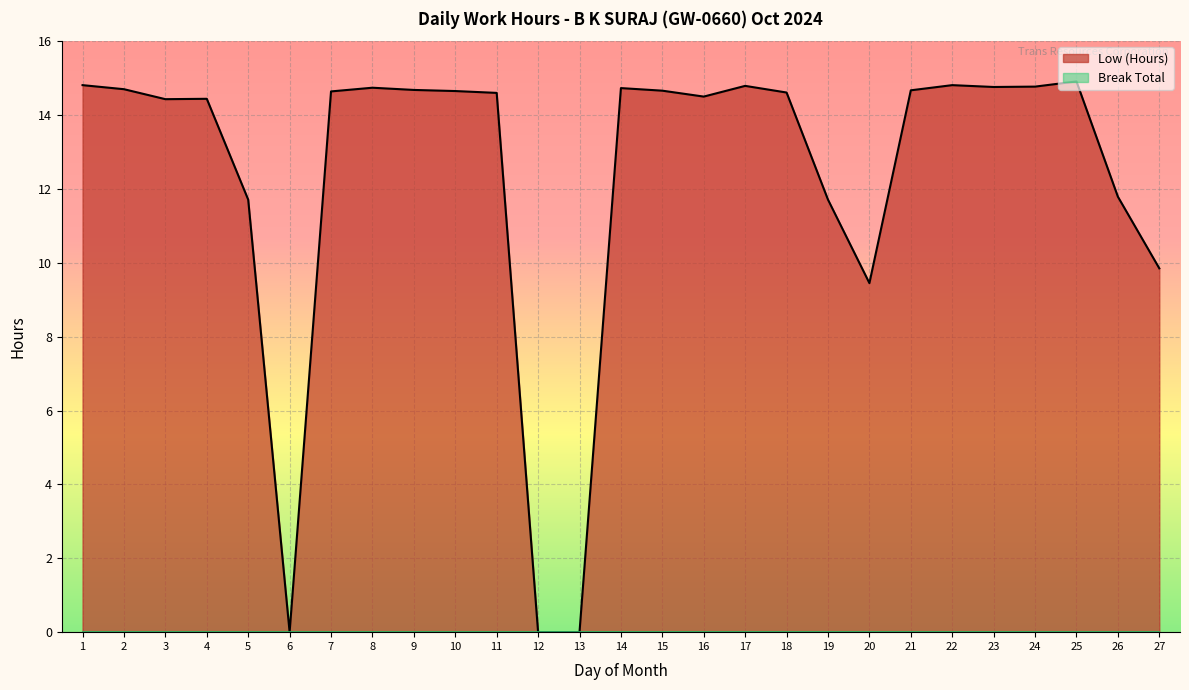

What is the value of the 26th point from the left?

11.8